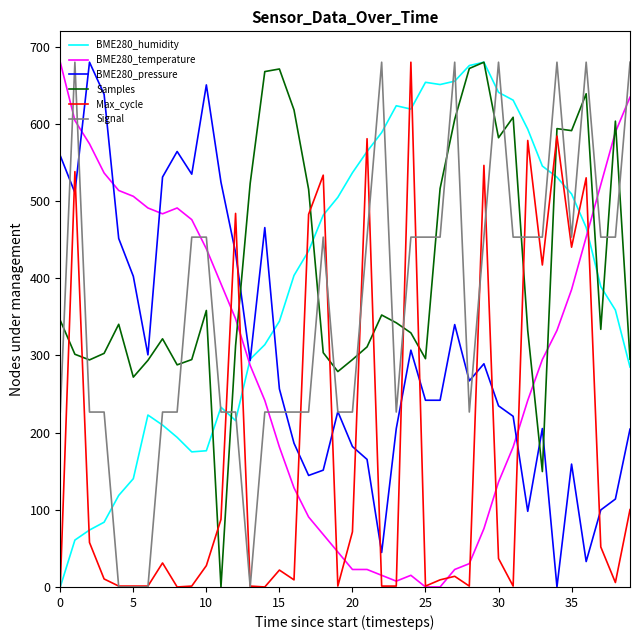

True or false: BME280_pressure and Max_cycle cross at least once.

True